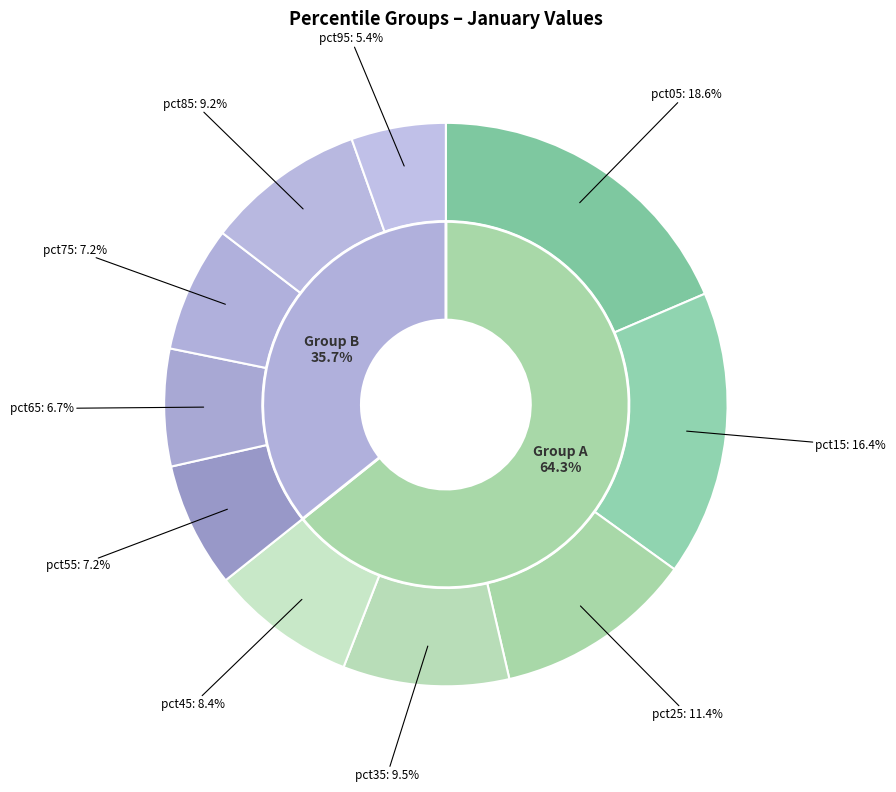

What percentage is NOT represented by pct05?

81.4%